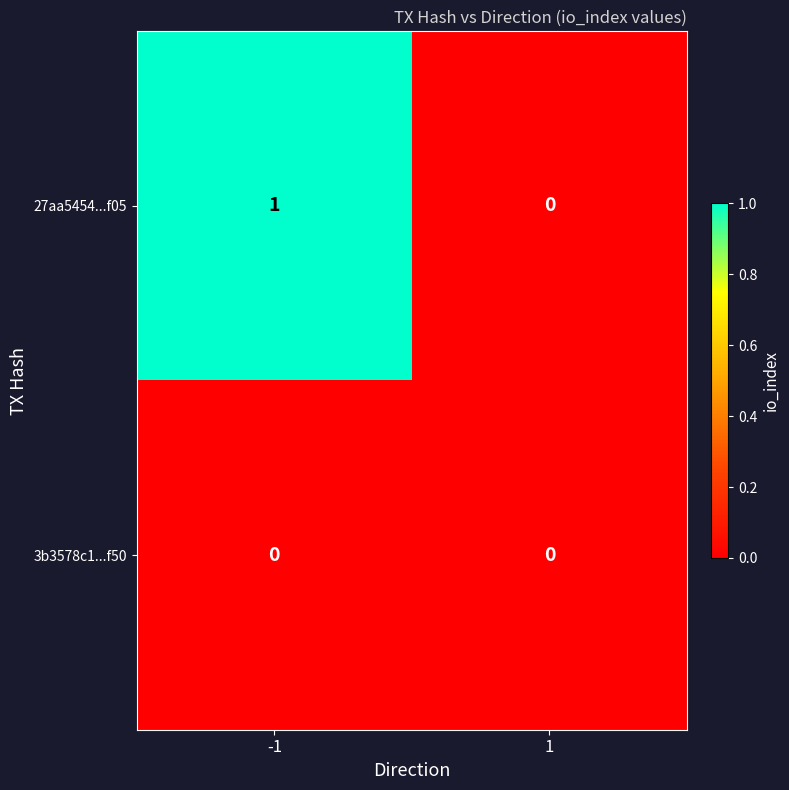

Which series has the widest spread of values?

27aa5454...f05